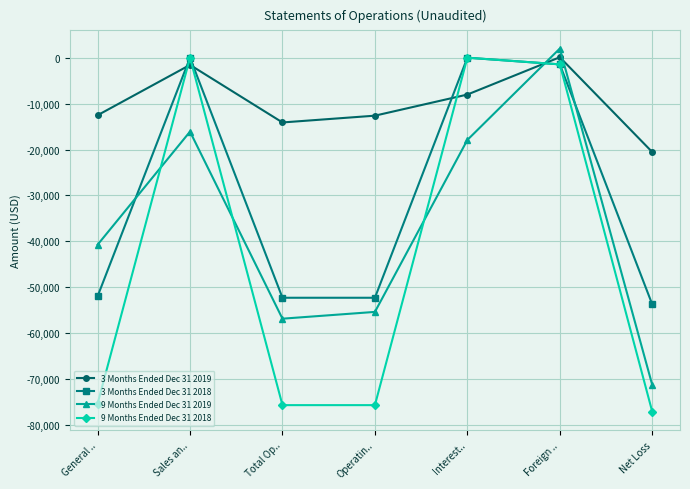

How many positive values does the 9 Months Ended Dec 31 2019 series have?

1